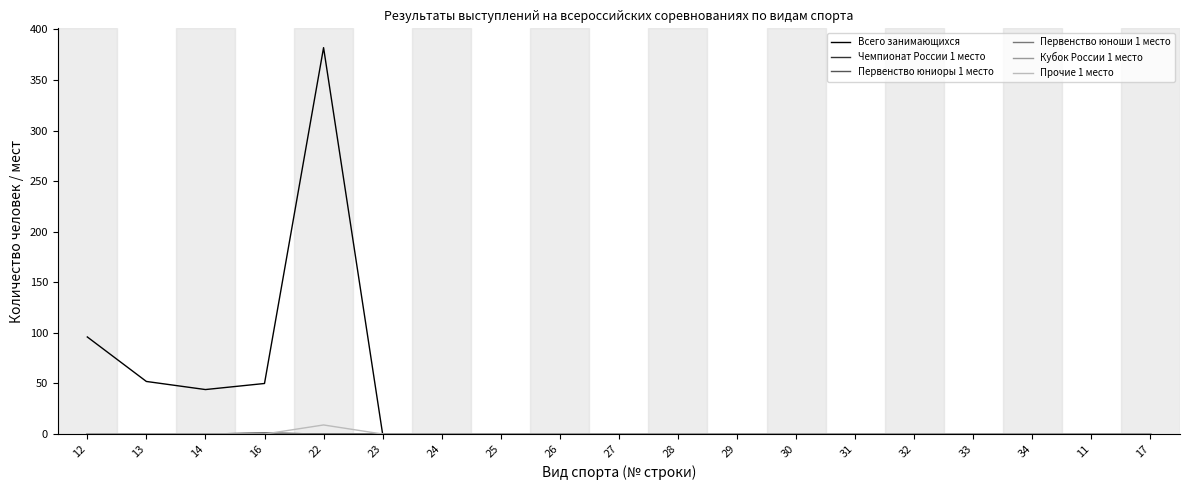

Does the chart display data point markers on the line(s)?

No